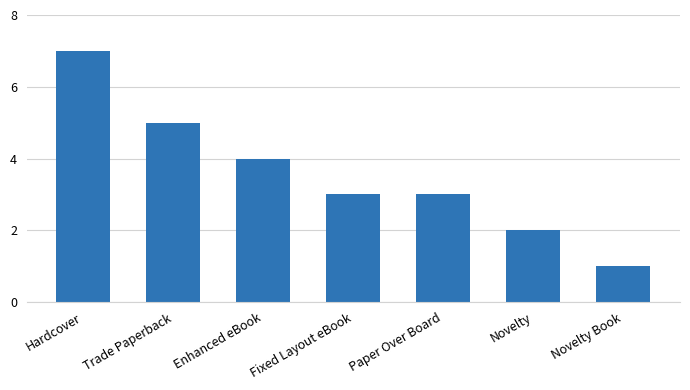

What is the maximum value shown in the chart?

7